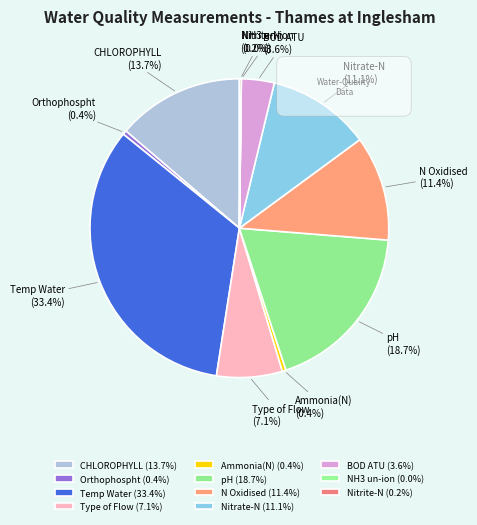

Which category has the smallest portion of the pie?

NH3 un-ion